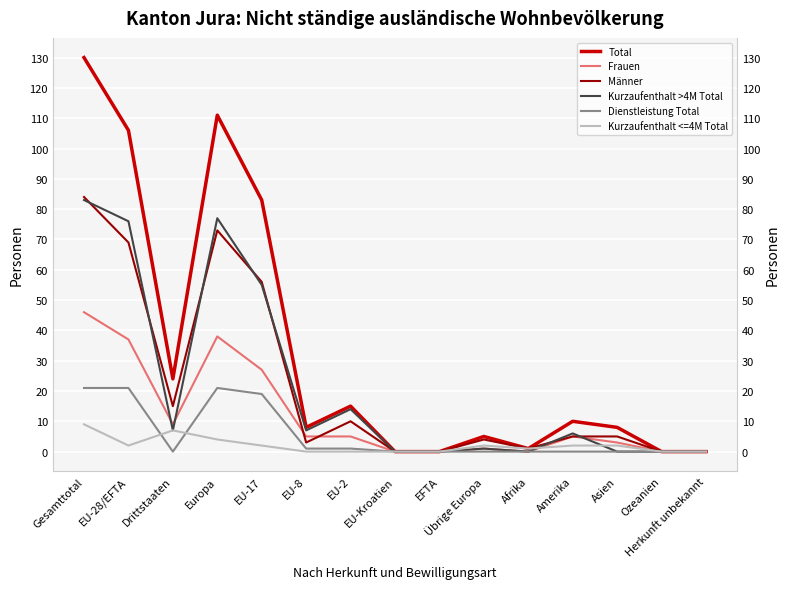

Is this an area chart (filled region under the line)?

No